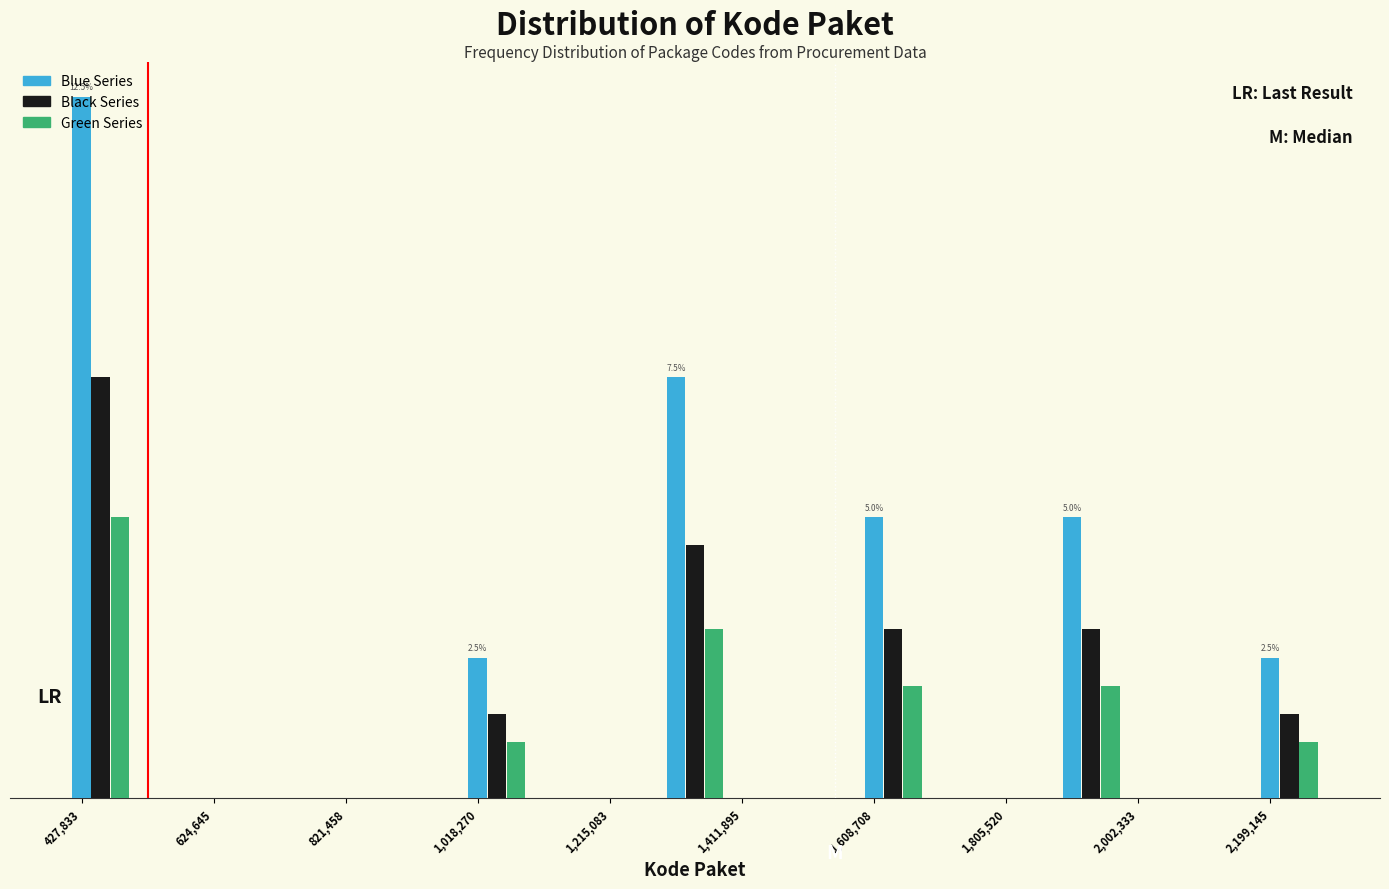

What are all the series names shown in the legend?

Blue Series, Black Series, Green Series